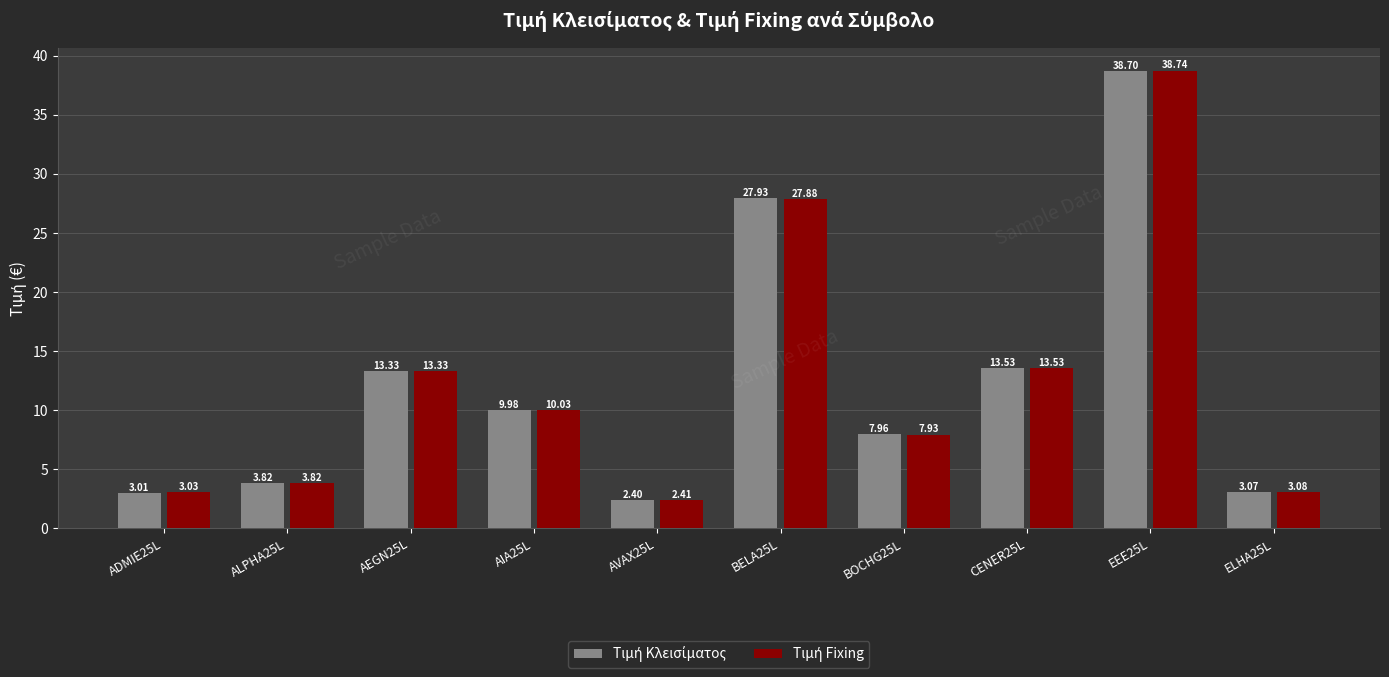

At which category is the sum across all series the highest?

EEE25L